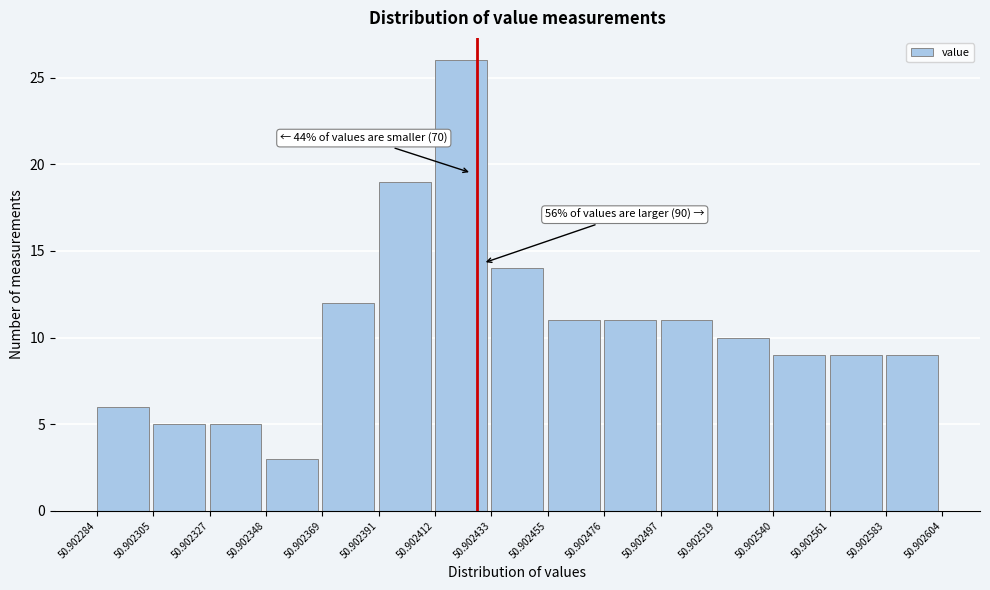

Over which range of the x-axis is the bar tallest?

50.902412 to 50.902433